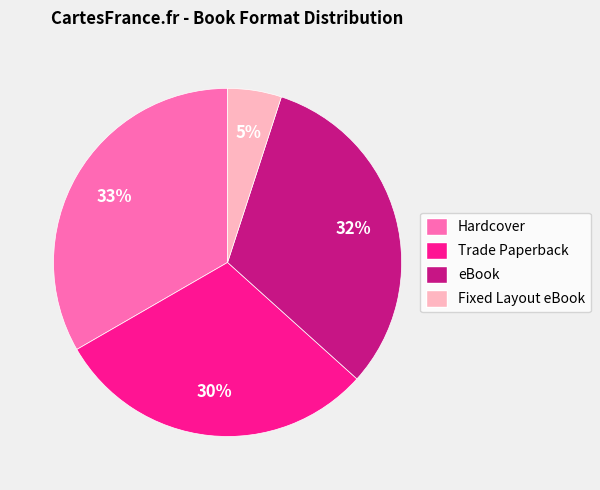

Count the number of slices in the pie.

4